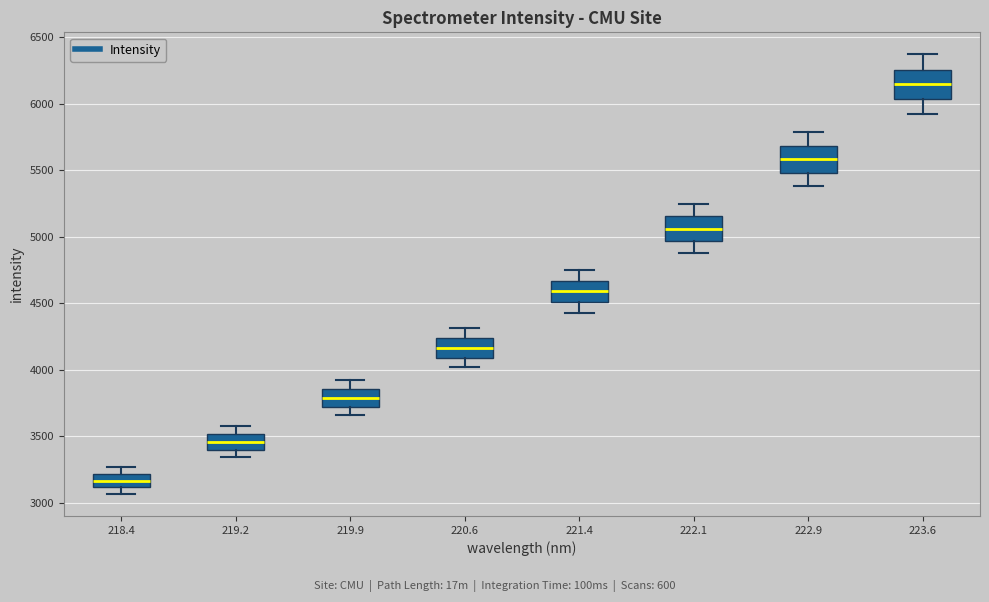

Where is the lower edge of the box at x = 219.9 on the y-axis? The values are not printed on the chart, so give them approximately, as read against the axis.

3700